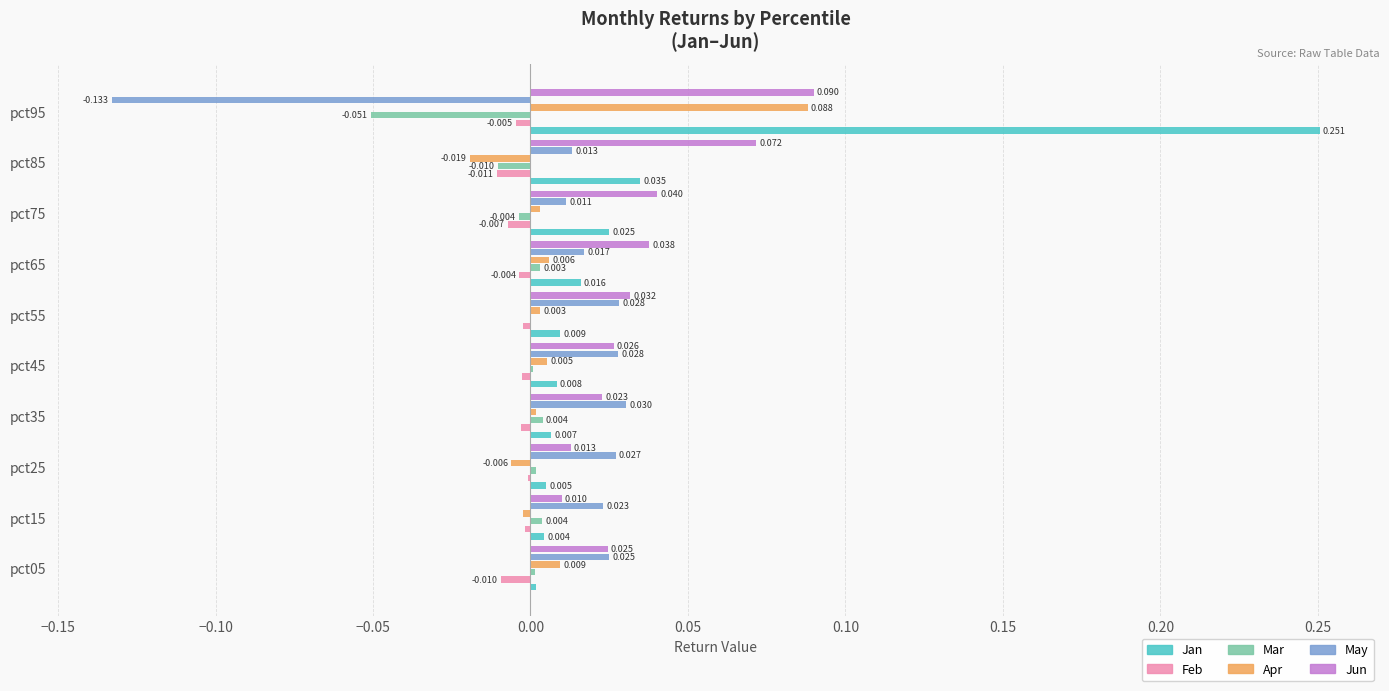

Which series has the largest total across all categories?

Jun